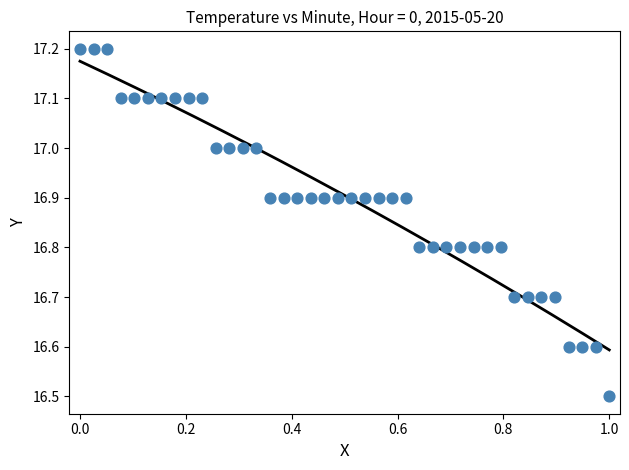

What is the range of X values (max minus min)?

1.0